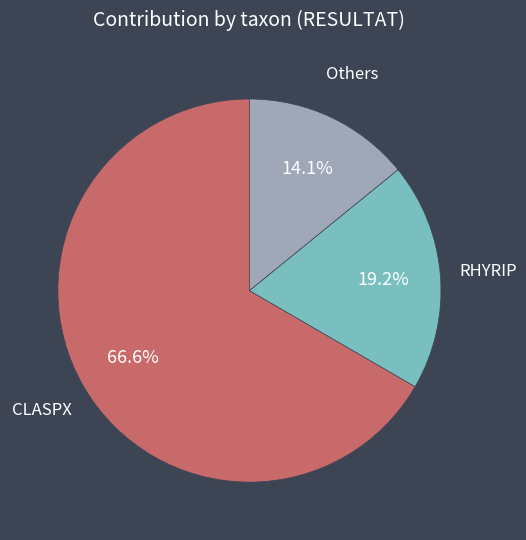

Is there any slice that represents more than half of the pie?

Yes